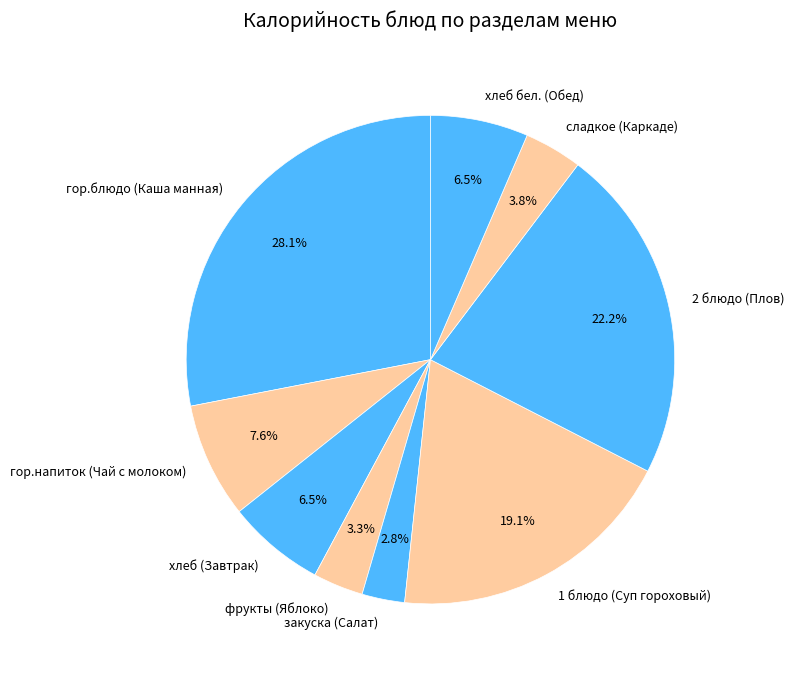

Which category has the smallest portion of the pie?

закуска (Салат)